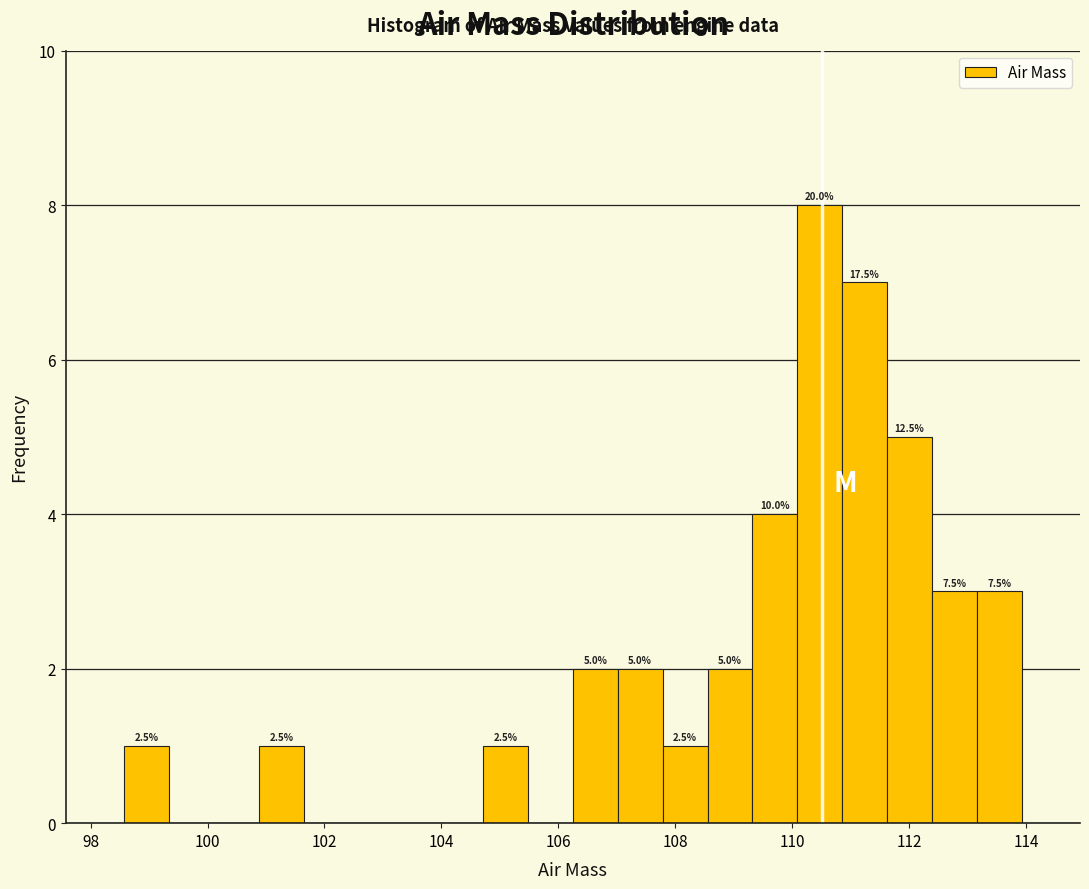

Read against the x-axis, roughly where is the centre of the tallest bar?

110.4